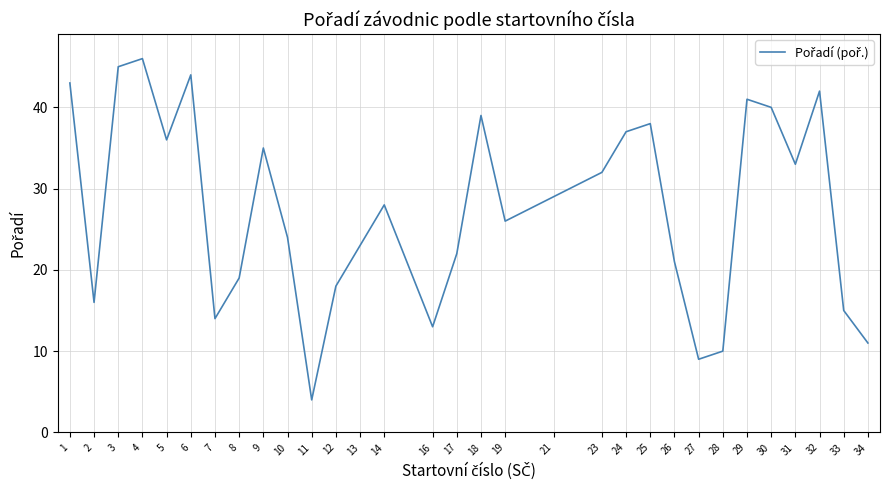

True or false: the data shows 9 at 27.

True